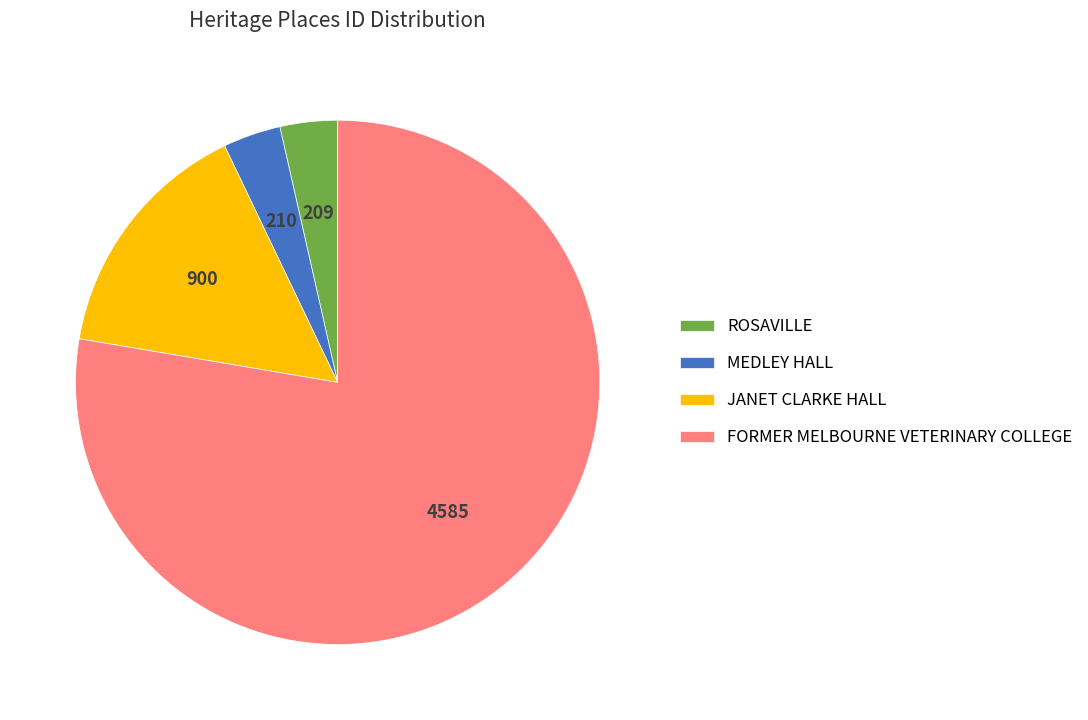

Count the number of slices in the pie.

4